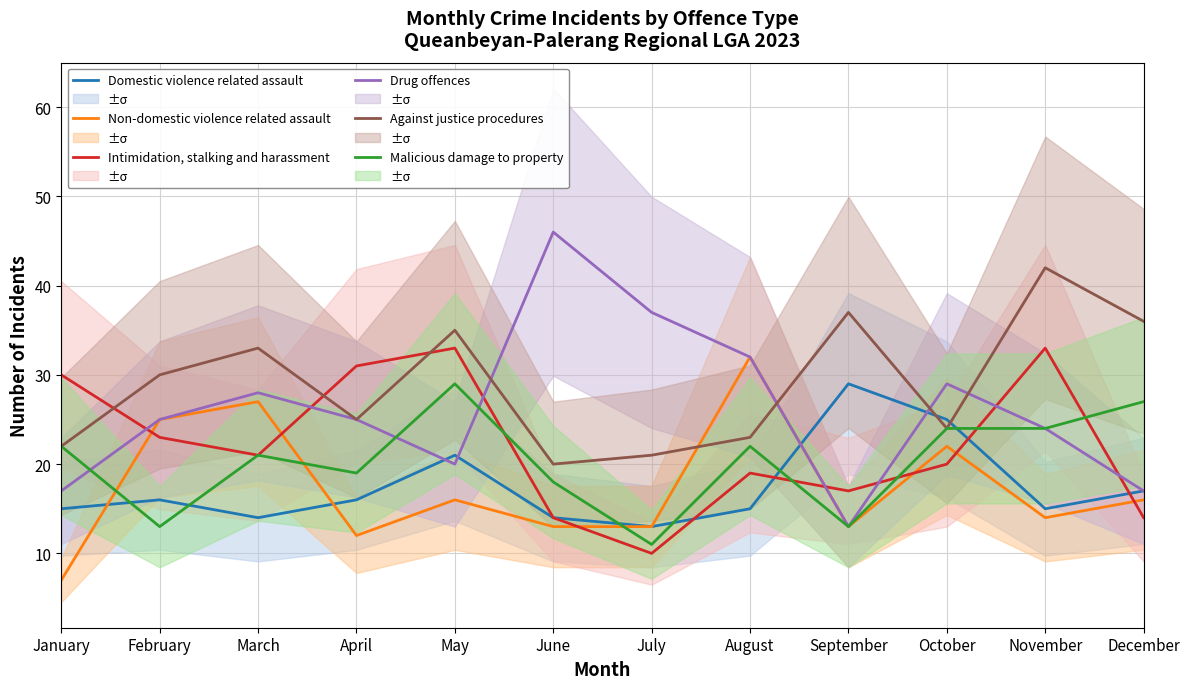

Which series has the widest spread of values?

Drug offences